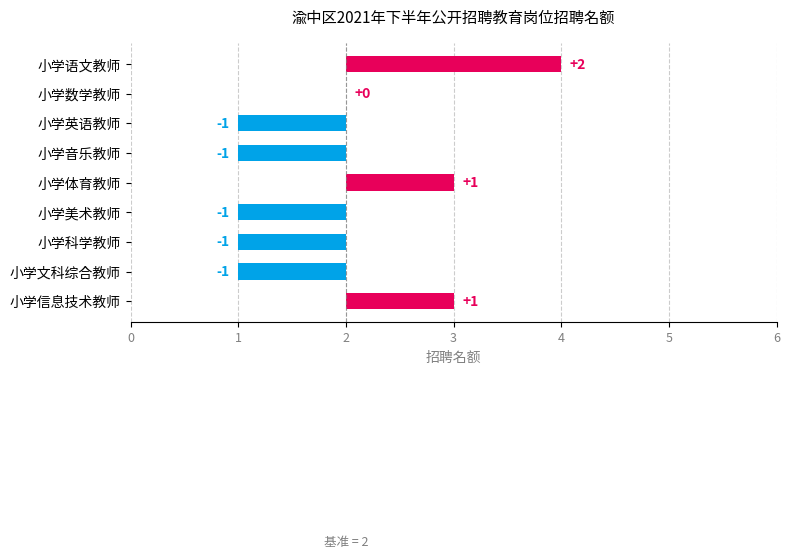

Count the values in the range -1 to 1.

8